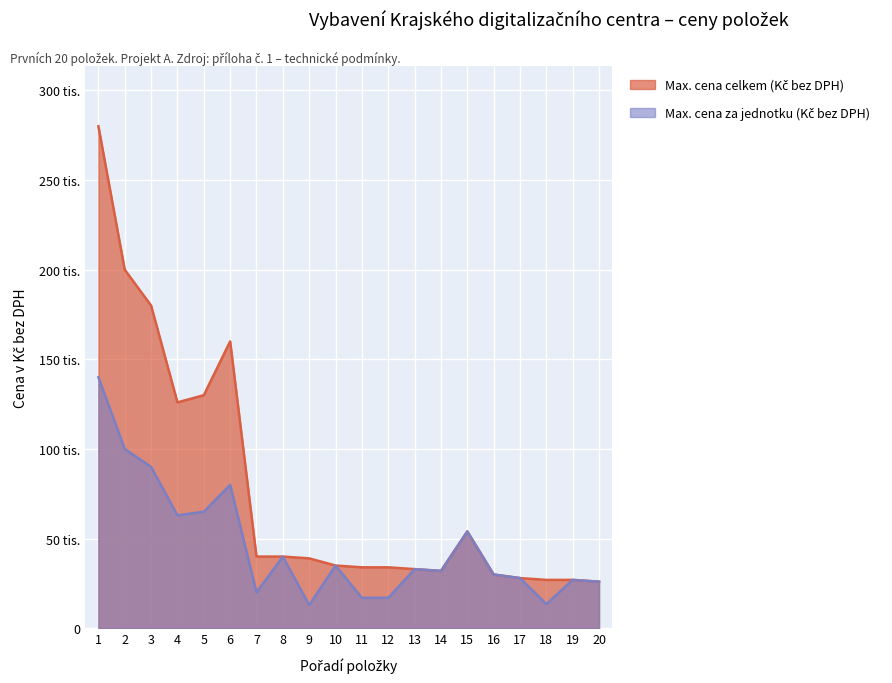

Which series changed the most between 8 and 14?

Max. cena za jednotku (Kč bez DPH)